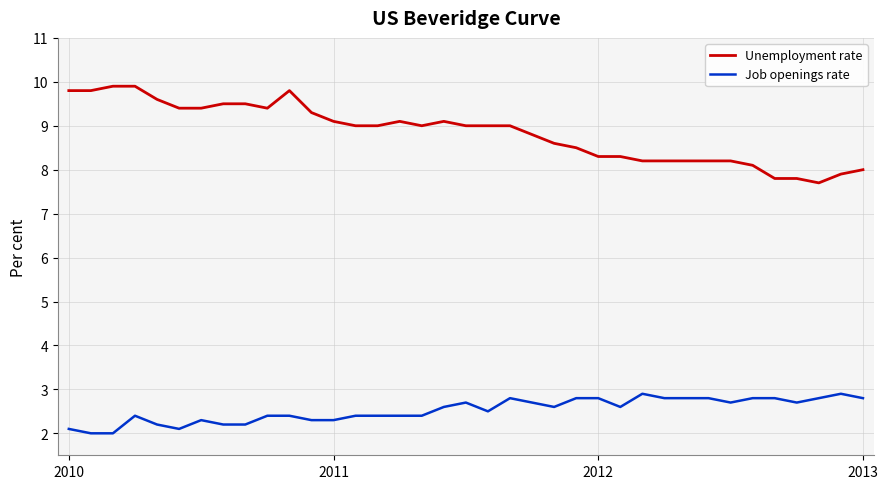

Does the chart have visible grid lines?

Yes